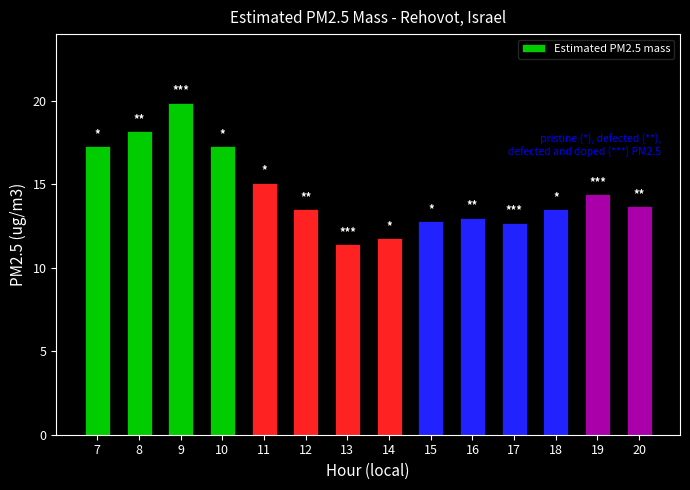

Count the number of categories in the chart.

14